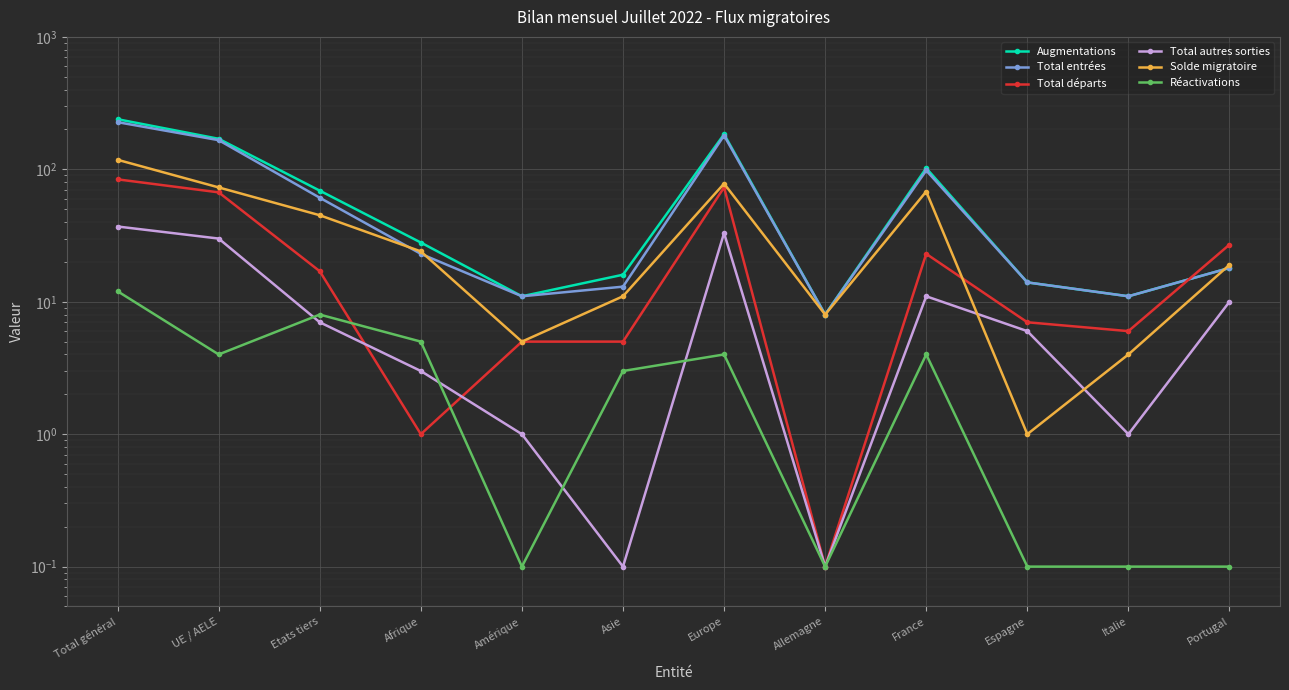

Reading right to left, what are all the values shown in this chart?

Augmentations: Portugal=18.0	Italie=11.0	Espagne=14.0	France=102.0	Allemagne=8.0	Europe=184.0	Asie=16.0	Amérique=11.0	Afrique=28.0	Etats tiers=69.0	UE / AELE=170.0	Total général=239.0
Total entrées: Portugal=18.0	Italie=11.0	Espagne=14.0	France=98.0	Allemagne=8.0	Europe=180.0	Asie=13.0	Amérique=11.0	Afrique=23.0	Etats tiers=61.0	UE / AELE=166.0	Total général=227.0
Total départs: Portugal=27.0	Italie=6.0	Espagne=7.0	France=23.0	Allemagne=0.1	Europe=73.0	Asie=5.0	Amérique=5.0	Afrique=1.0	Etats tiers=17.0	UE / AELE=67.0	Total général=84.0
Total autres sorties: Portugal=10.0	Italie=1.0	Espagne=6.0	France=11.0	Allemagne=0.1	Europe=33.0	Asie=0.1	Amérique=1.0	Afrique=3.0	Etats tiers=7.0	UE / AELE=30.0	Total général=37.0
Solde migratoire: Portugal=19.0	Italie=4.0	Espagne=1.0	France=68.0	Allemagne=8.0	Europe=78.0	Asie=11.0	Amérique=5.0	Afrique=24.0	Etats tiers=45.0	UE / AELE=73.0	Total général=118.0
Réactivations: Portugal=0.1	Italie=0.1	Espagne=0.1	France=4.0	Allemagne=0.1	Europe=4.0	Asie=3.0	Amérique=0.1	Afrique=5.0	Etats tiers=8.0	UE / AELE=4.0	Total général=12.0